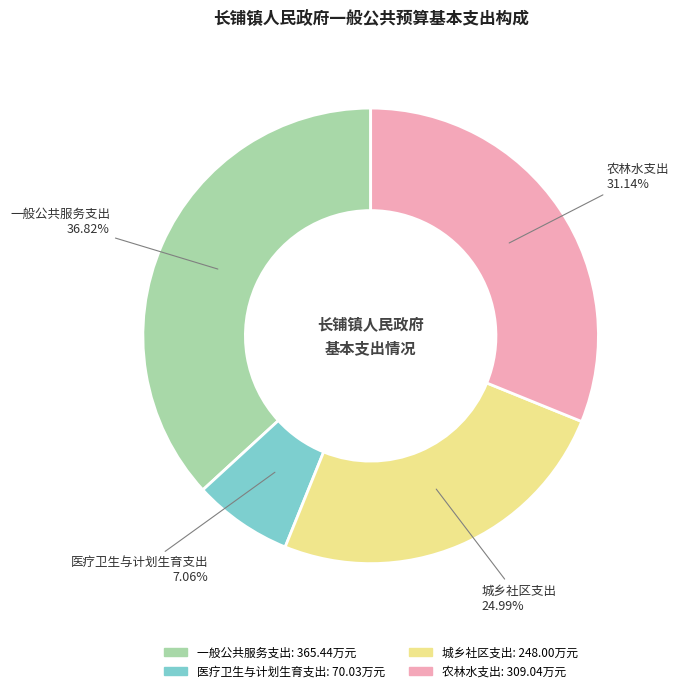

To the nearest percent, what portion does 医疗卫生与计划生育支出 represent?

7%